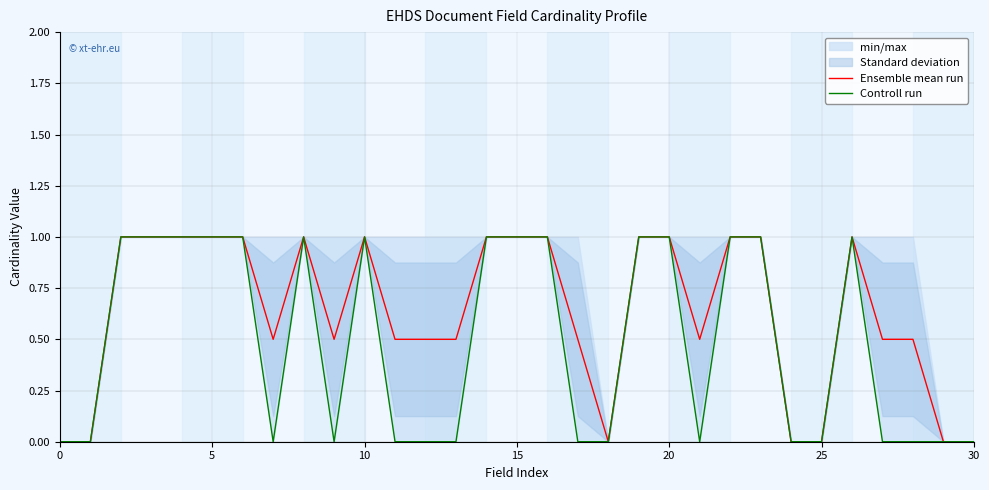

How many data points does each series have?

31